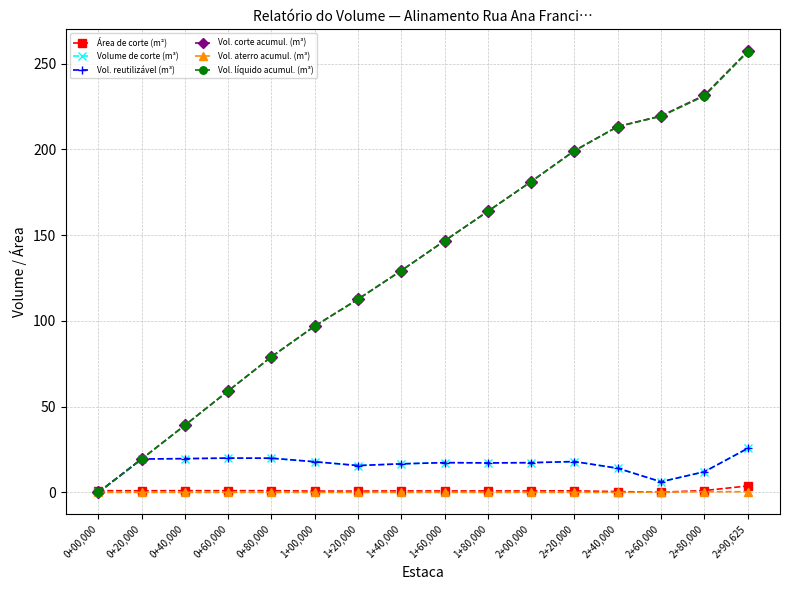

The Vol. corte acumul. (m³) series shows 229.1 at 1+40,000. True or false?

False